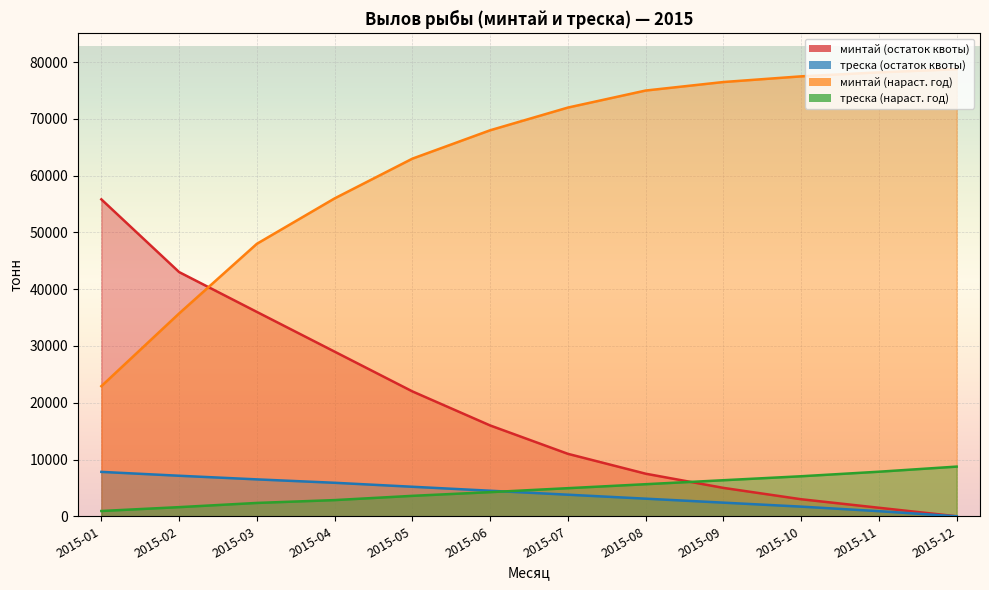

Reading right to left, extract all data points from this chart.

минтай (остаток квоты): 0	1500	3000	5000	7500	11000	16000	22000	29000	36000	43020	55830
треска (остаток квоты): 0	900	1700	2400	3100	3800	4500	5200	5900	6500	7140	7820
минтай (нараст. год): 78750	78200	77500	76500	75000	72000	68000	63000	56000	48000	35730	22920
треска (нараст. год): 8750	7850	7050	6350	5650	4950	4250	3600	2850	2350	1610	930